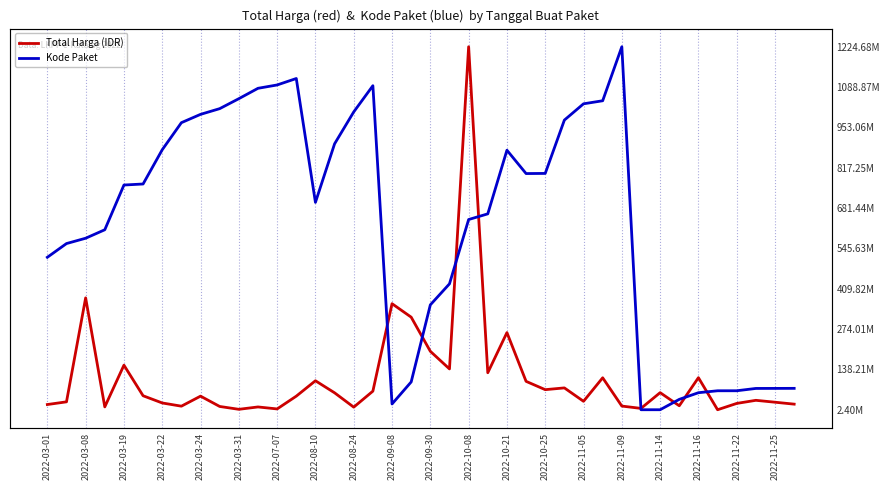

True or false: Total Harga (IDR) has more than 0 interior local peaks.

True